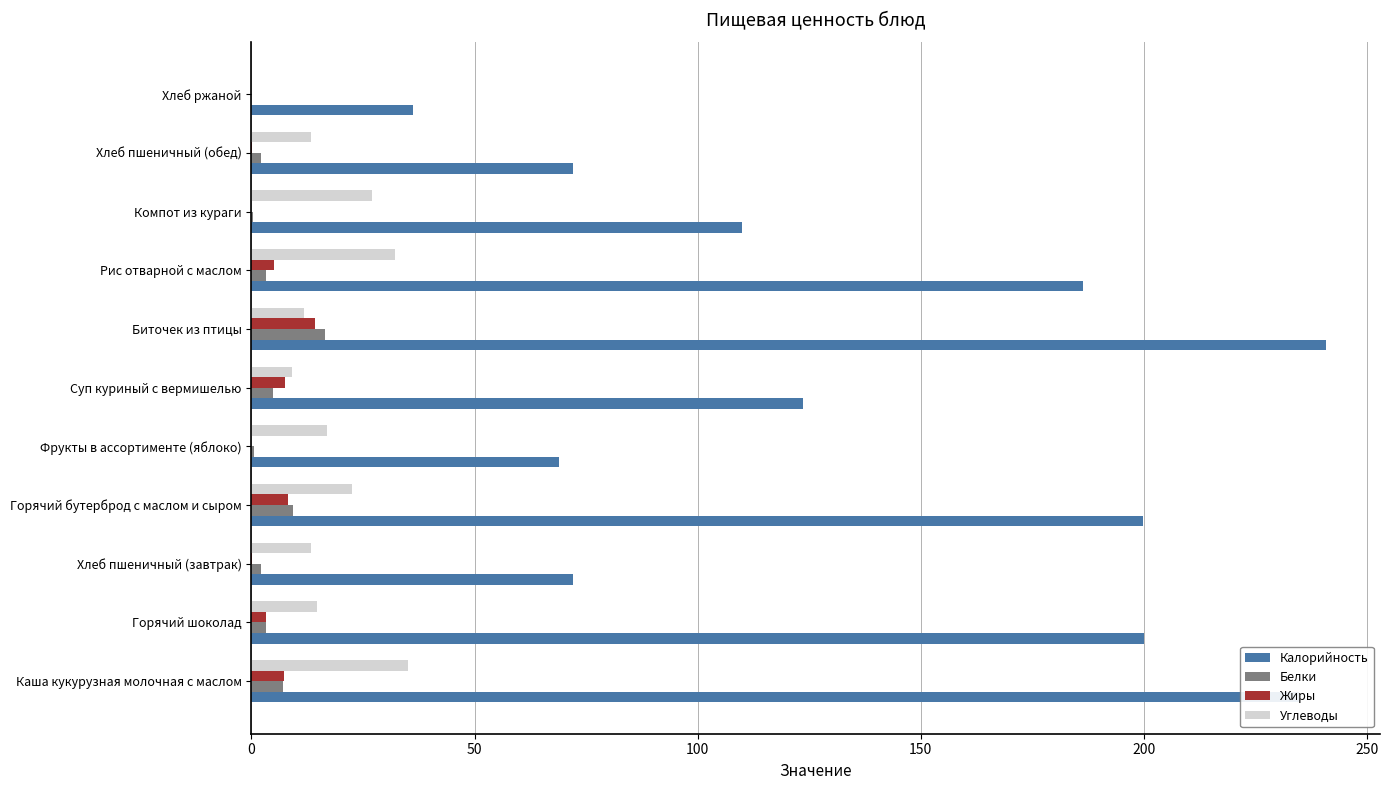

Read the Углеводы value at Биточек из птицы.

11.7